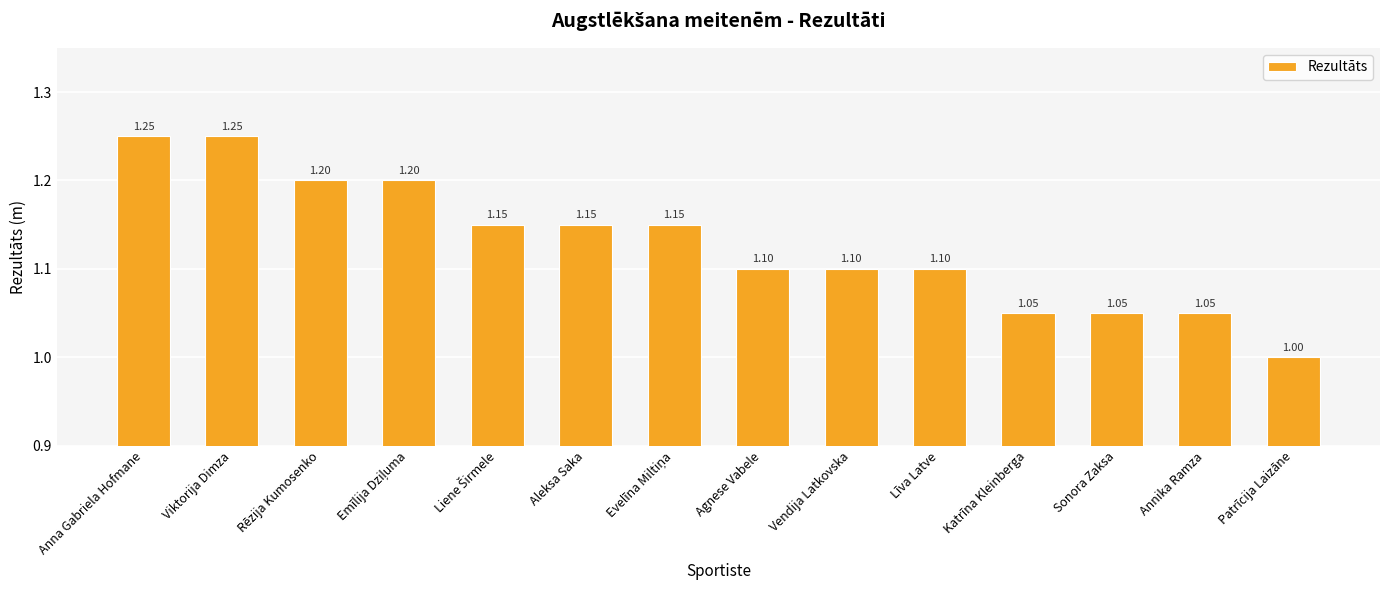

What is the average value?

1.1